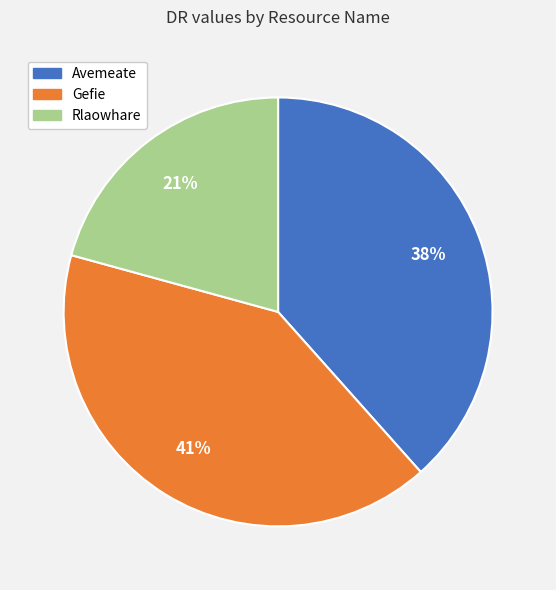

Rank the categories by value from highest to lowest.

Gefie, Avemeate, Rlaowhare